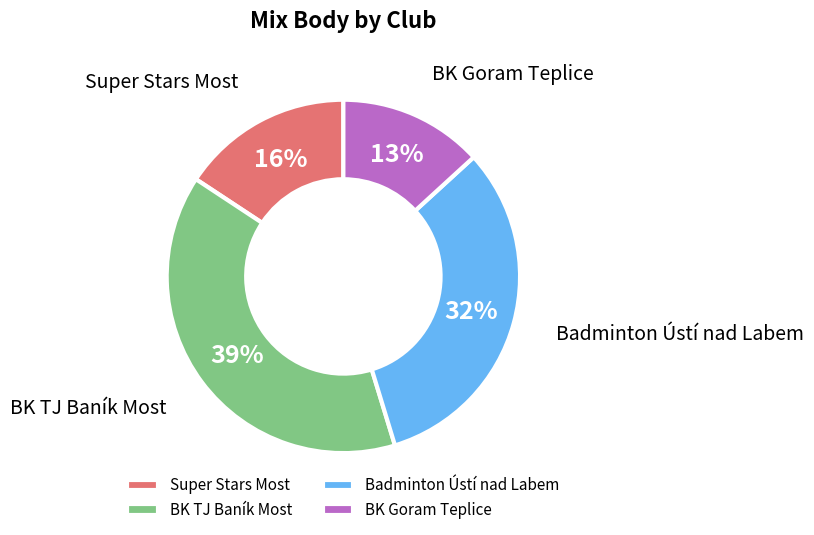

The Badminton Ústí nad Labem slice represents 23% of the pie. True or false?

False